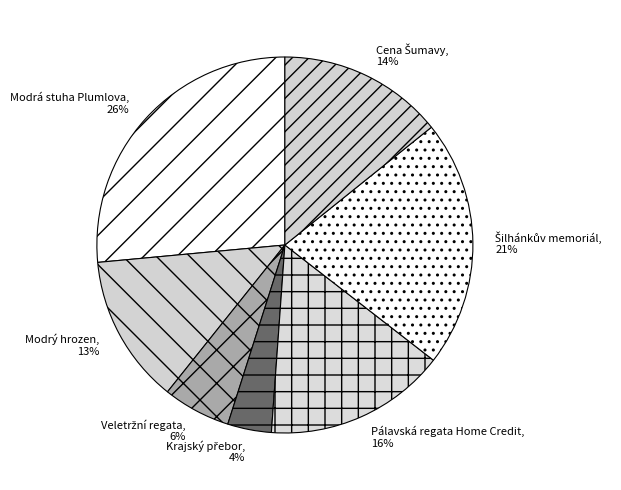

Which slice is the largest?

Modrá stuha Plumlova